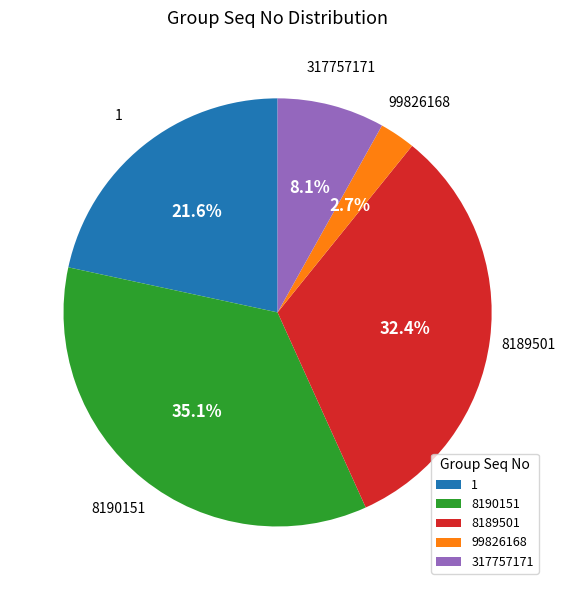

Is the sum of 8190151 and 8189501 greater than half?

Yes